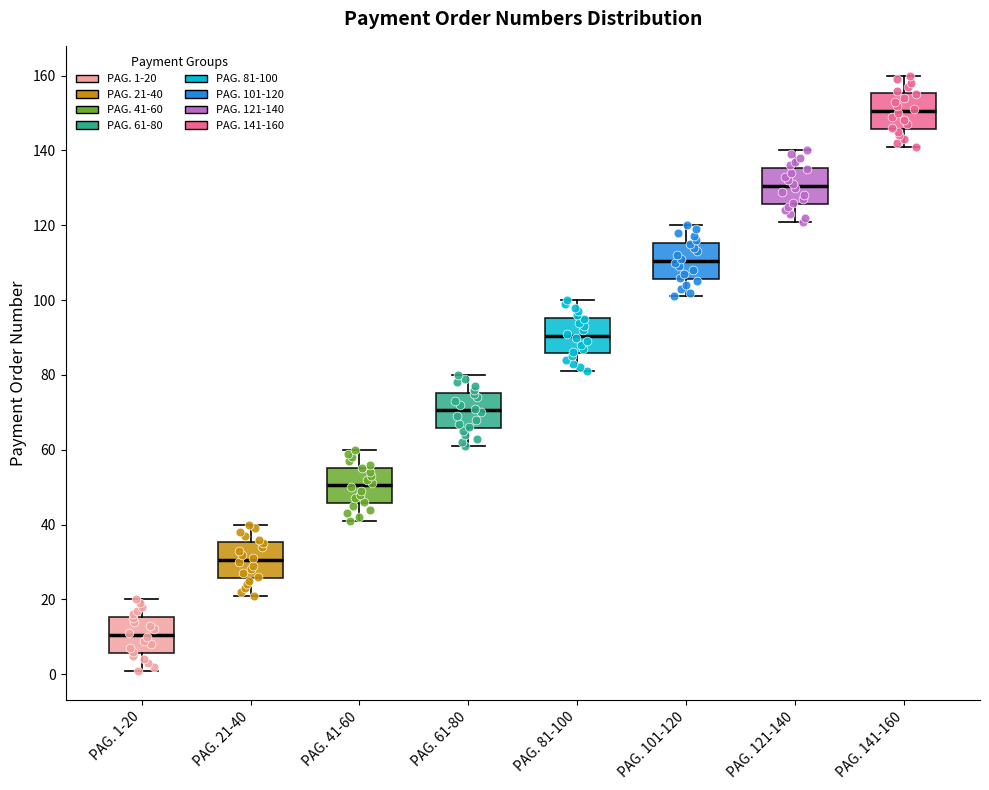

Reading left to right, transcribe this box plot: for each box, give where its median line is, the range the box spans, and where its two whiskers end, as read against the y-axis. The values are not printed on the chart, so give them approximately, as read against the axis.

PAG. 1-20: median 10, box 6 to 16, whiskers 2 to 20
PAG. 21-40: median 30, box 26 to 36, whiskers 22 to 40
PAG. 41-60: median 50, box 46 to 56, whiskers 42 to 60
PAG. 61-80: median 70, box 66 to 76, whiskers 62 to 80
PAG. 81-100: median 90, box 86 to 96, whiskers 82 to 100
PAG. 101-120: median 110, box 106 to 116, whiskers 102 to 120
PAG. 121-140: median 130, box 126 to 136, whiskers 122 to 140
PAG. 141-160: median 150, box 146 to 156, whiskers 142 to 160